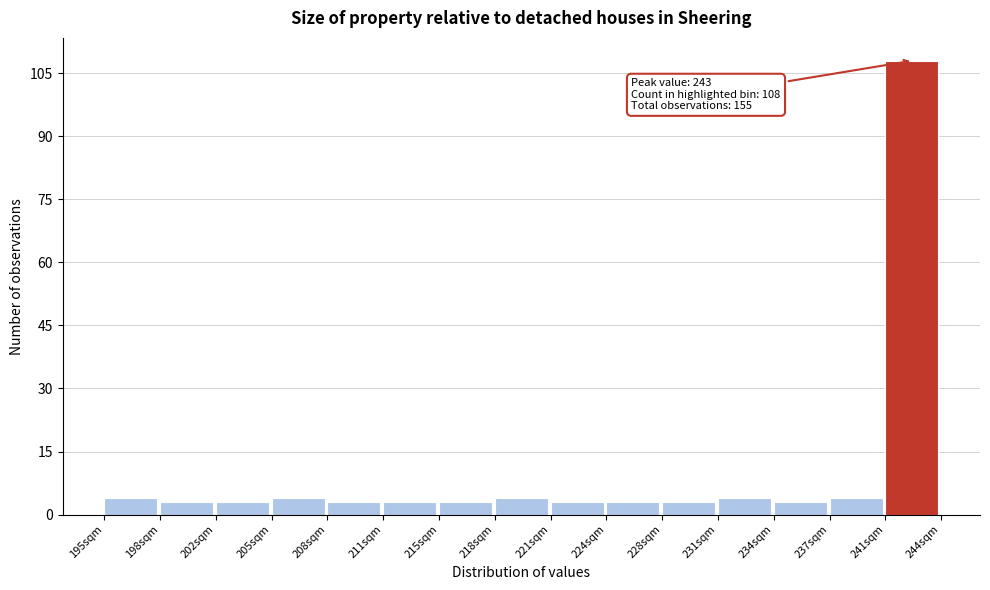

Which range on the x-axis has the tallest bar?

240.5 to 244.0